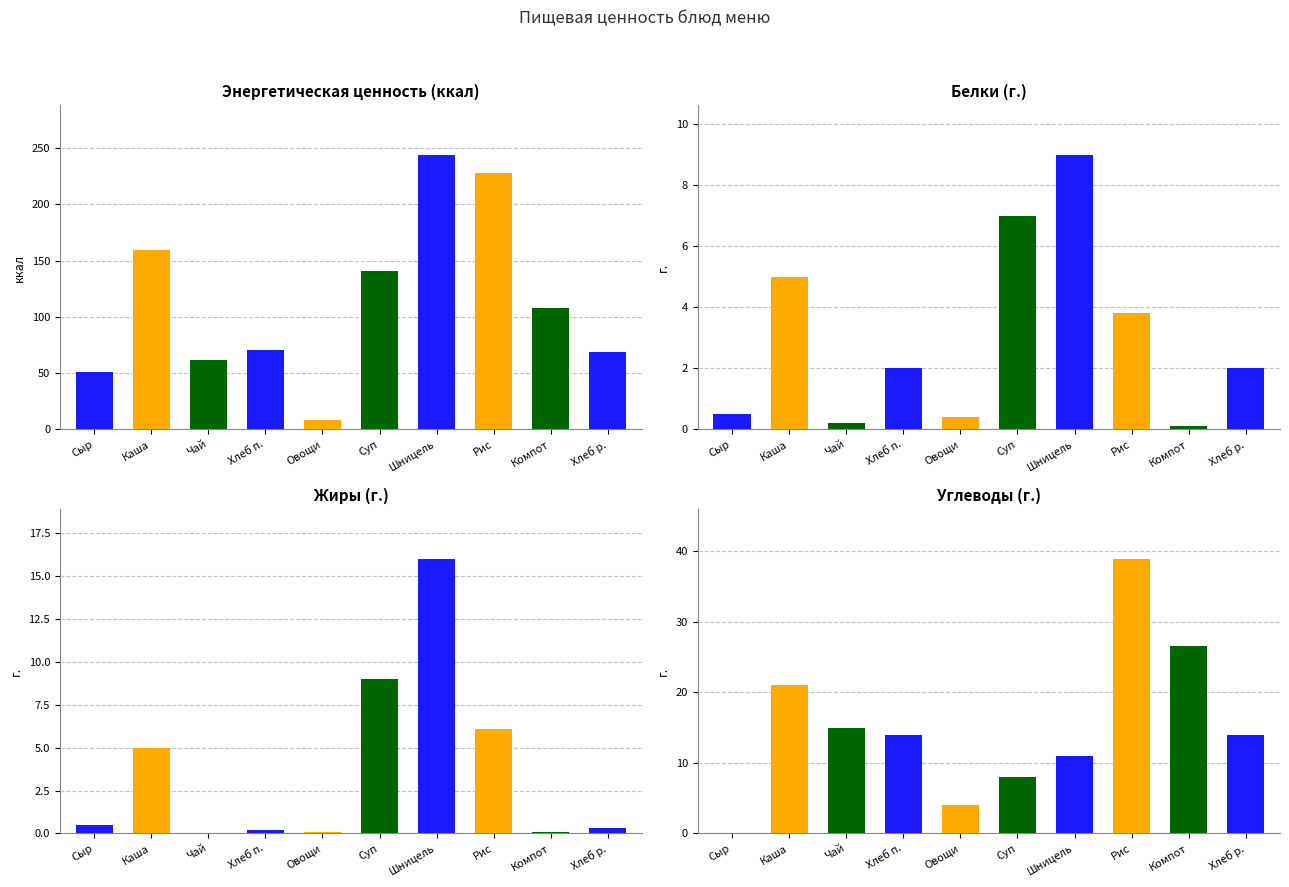

Reading left to right, transcribe all the data shown in this chart.

Энергетическая ценность: Сыр=51.0	Каша=159.0	Чай=62.0	Хлеб п.=71.0	Овощи=8.0	Суп=141.2	Шницель=244.0	Рис=228.0	Компот=108.0	Хлеб р.=69.0
Белки: Сыр=0.5	Каша=5.0	Чай=0.2	Хлеб п.=2.0	Овощи=0.4	Суп=7.0	Шницель=9.0	Рис=3.8	Компот=0.1	Хлеб р.=2.0
Жиры: Сыр=0.5	Каша=5.0	Чай=0.0	Хлеб п.=0.2	Овощи=0.1	Суп=9.0	Шницель=16.0	Рис=6.1	Компот=0.1	Хлеб р.=0.3
Углеводы: Сыр=0.0	Каша=21.0	Чай=15.0	Хлеб п.=14.0	Овощи=4.0	Суп=8.0	Шницель=11.0	Рис=38.9	Компот=26.5	Хлеб р.=14.0